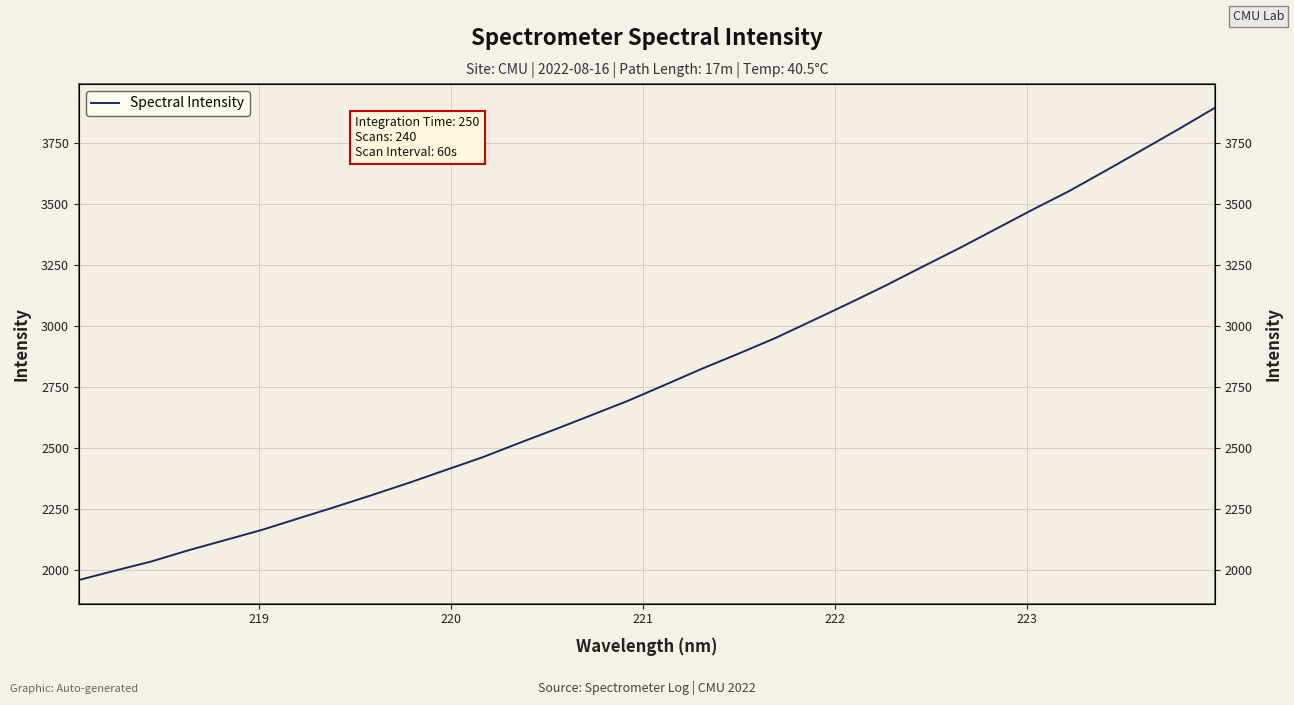

How many values exceed 2759?

16